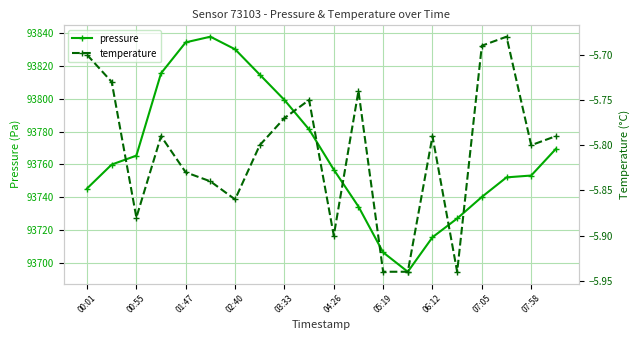

What is the maximum value shown in the chart?

93837.9